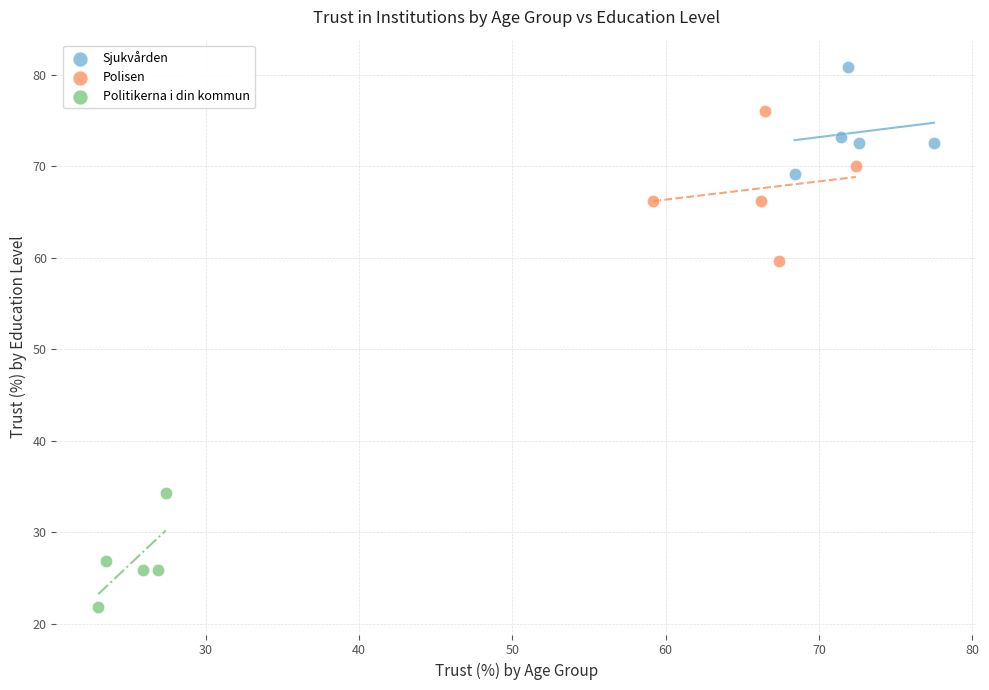

Which series contains the highest Y value?

Sjukvården